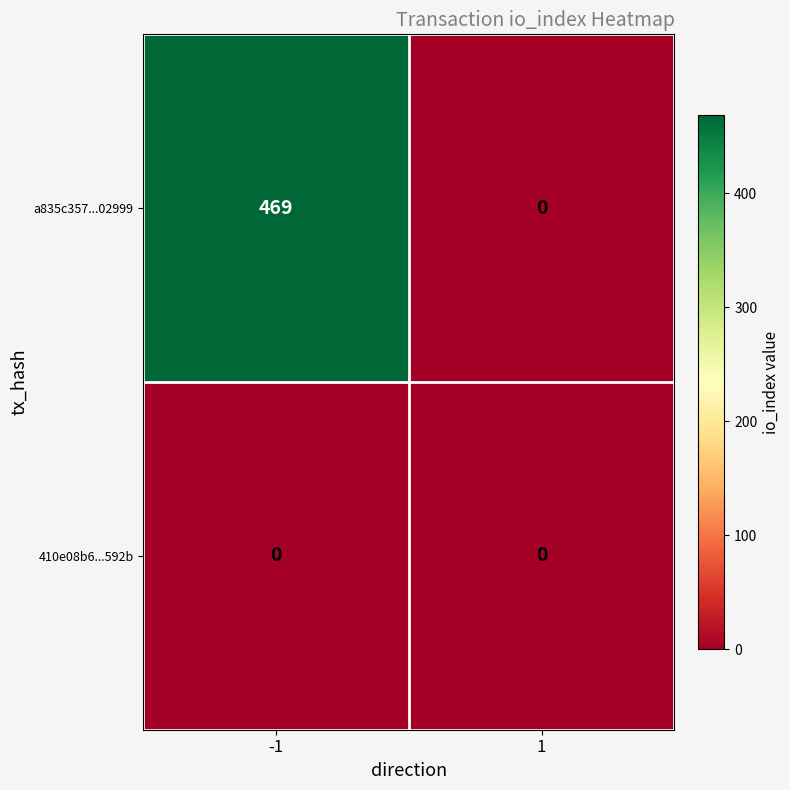

What is the spread (max minus min) of values at -1?

469